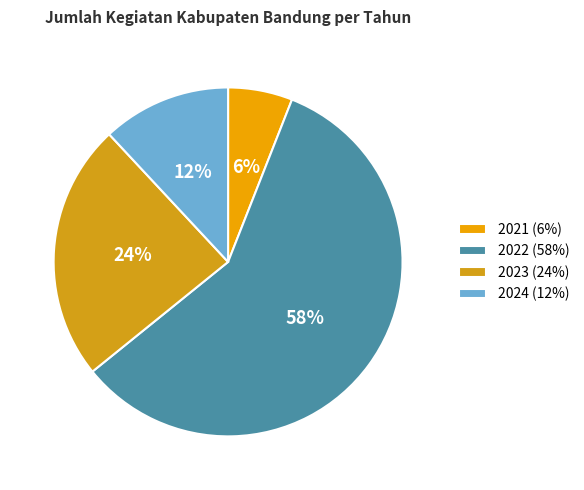

Is 2021 the majority of the pie?

No